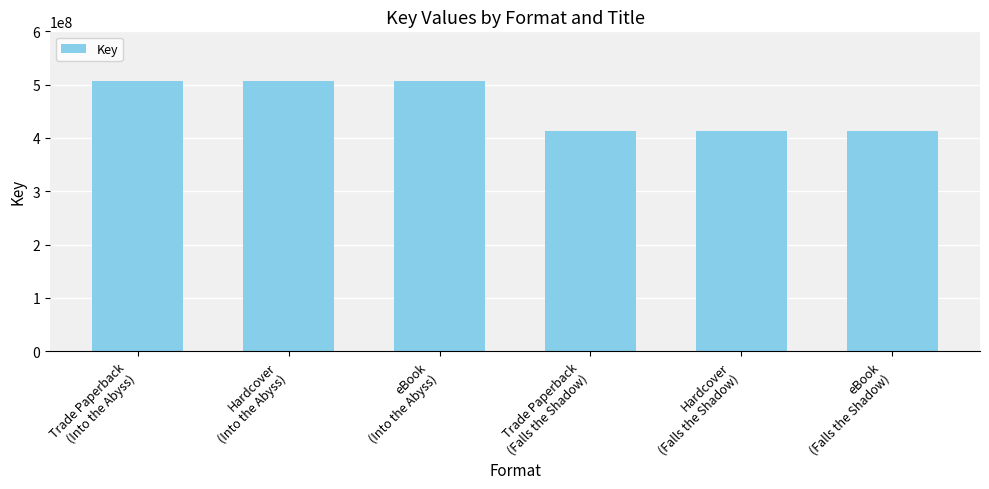

Does the chart contain any negative values?

No